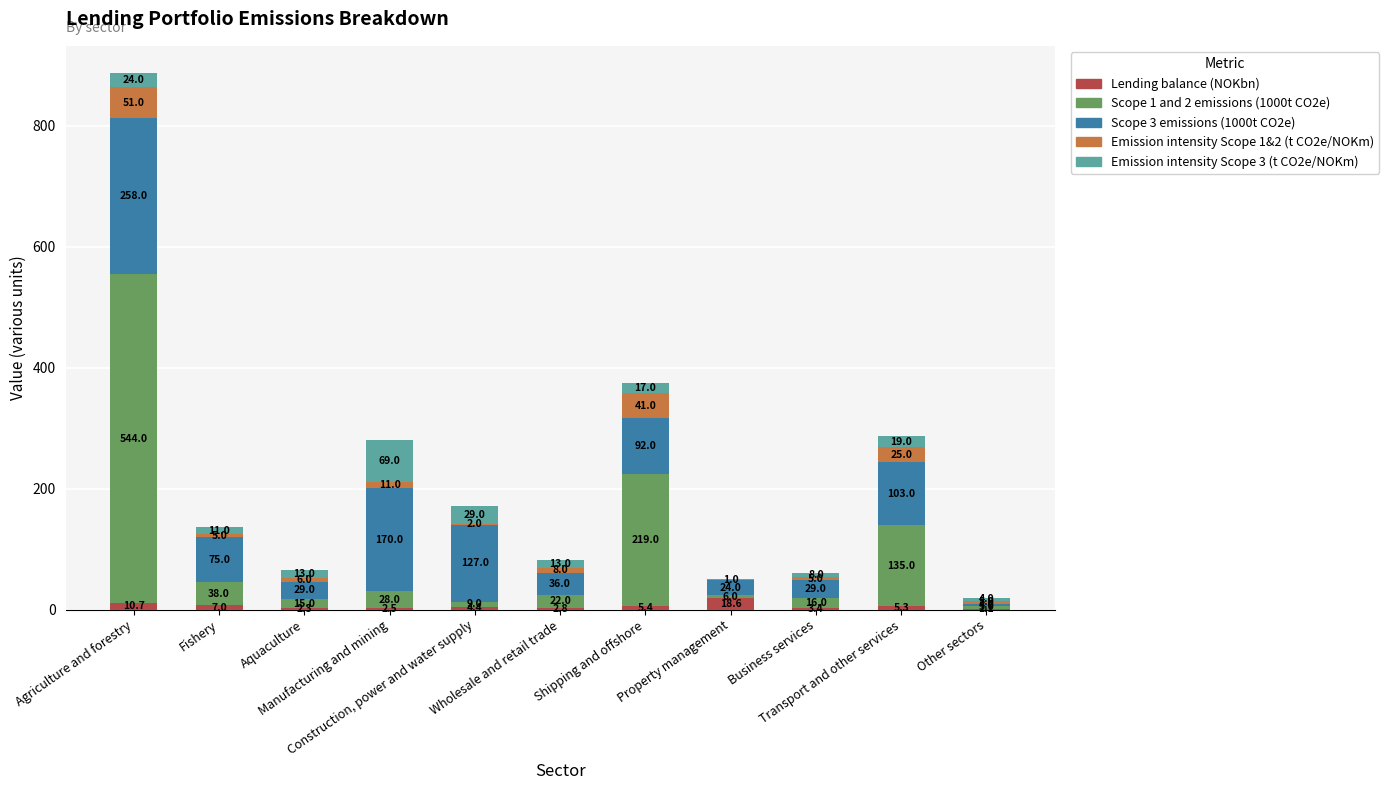

What is the maximum value for Lending balance (NOKbn)?

18.6